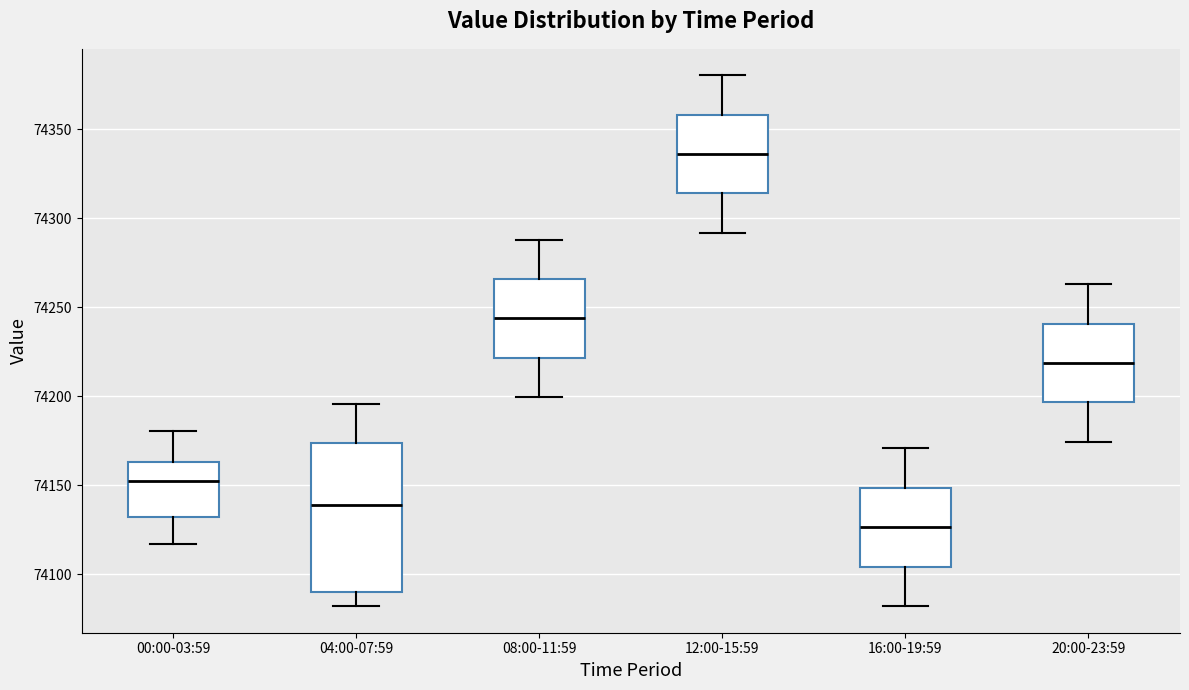

Where is the lower edge of the box for 16:00-19:59 on the y-axis? The values are not printed on the chart, so give them approximately, as read against the axis.

74105